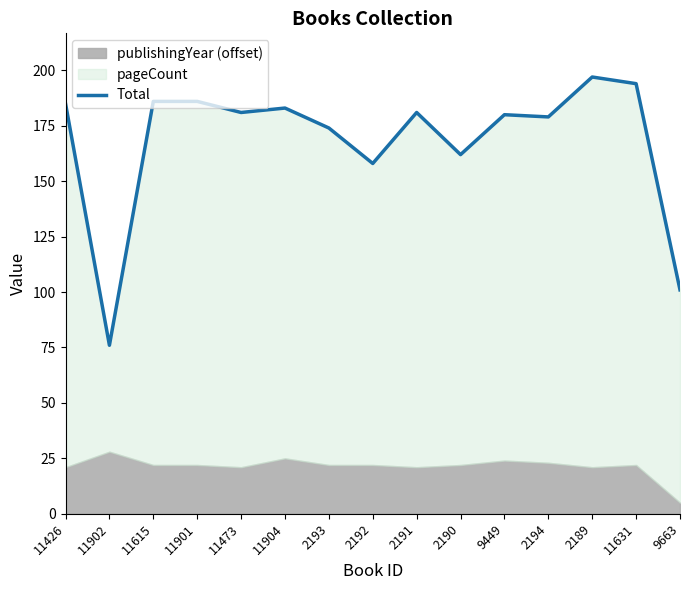

How many values are below 181?

7